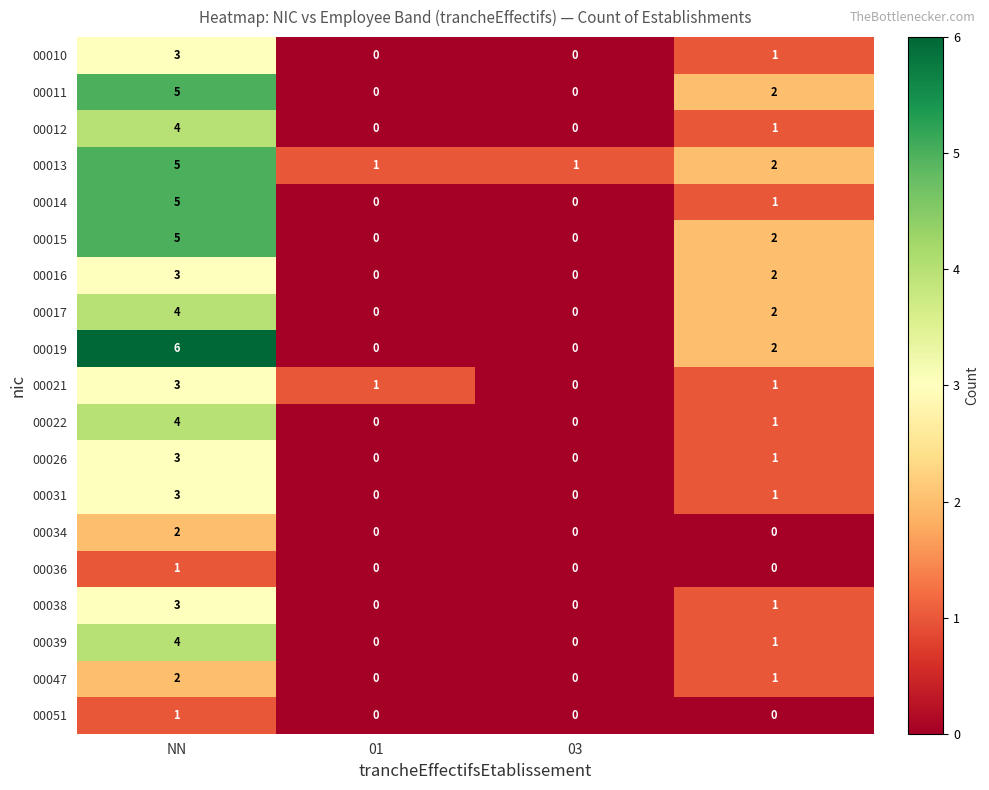

How many 00017 values are between 0 and 4?

4